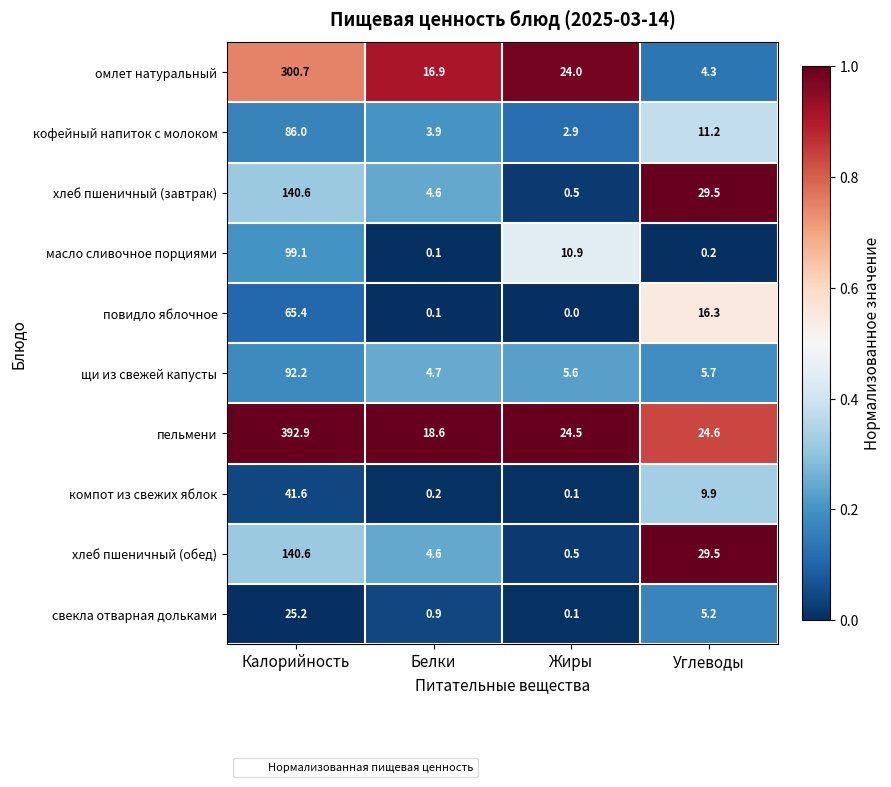

What is the greatest value displayed?

392.9